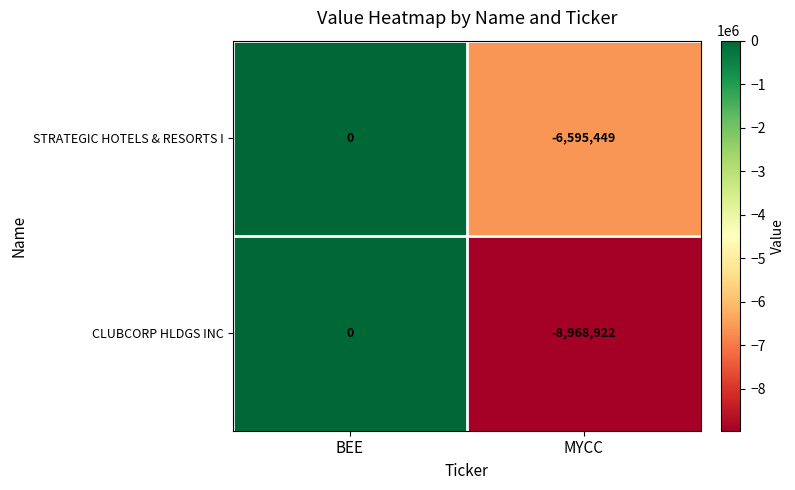

Rank the series at MYCC from lowest to highest value.

CLUBCORP HLDGS INC, STRATEGIC HOTELS & RESORTS I